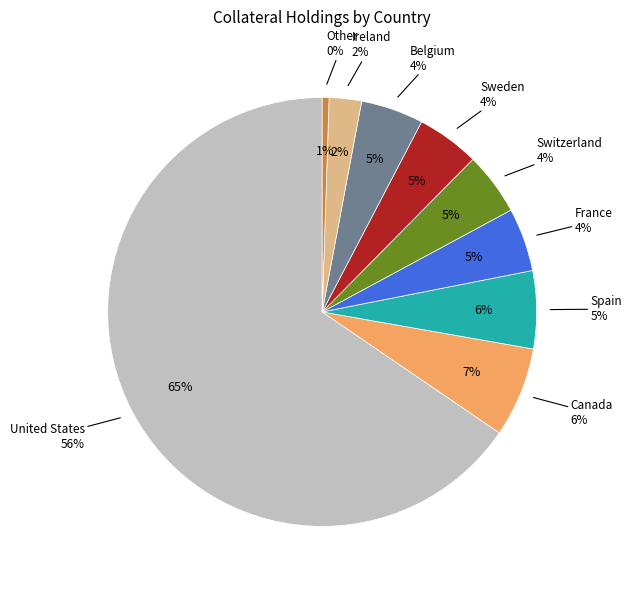

To the nearest percent, what is the difference between the largest and smallest slice percentages?

65%